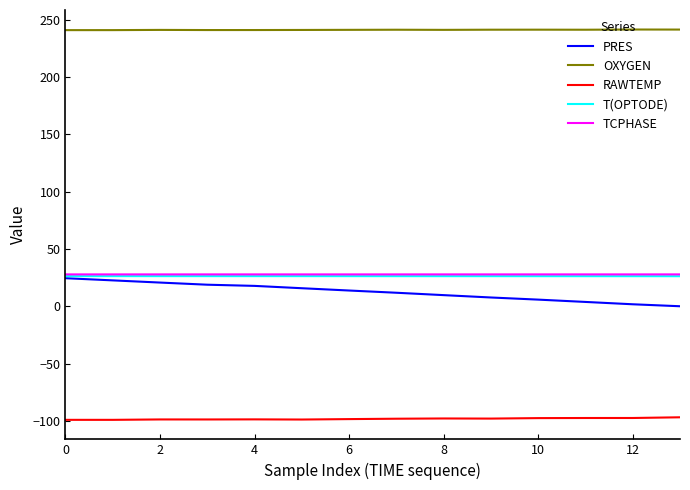

Does the chart display data point markers on the line(s)?

No